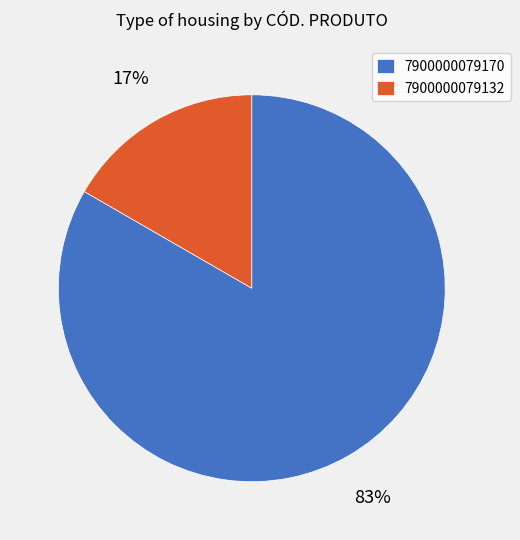

Combined, do 7900000079170 and 7900000079132 account for over 50%?

Yes